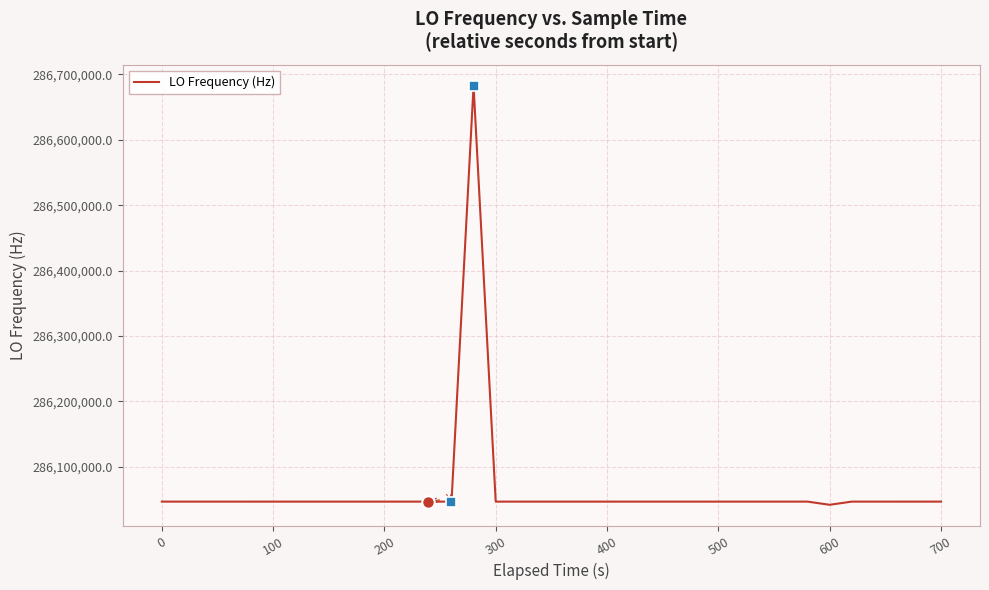

What is the greatest value displayed?

286682705.3